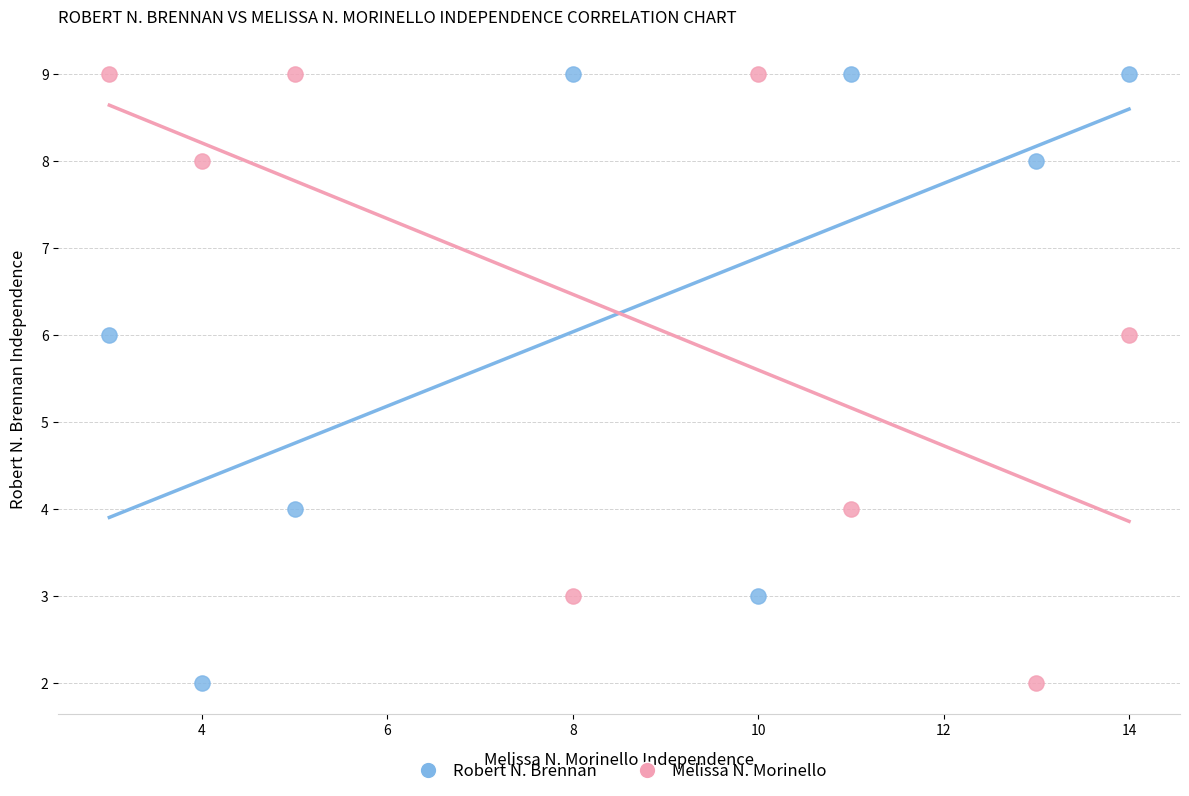

What are all the series names shown in the legend?

Robert N. Brennan, Melissa N. Morinello